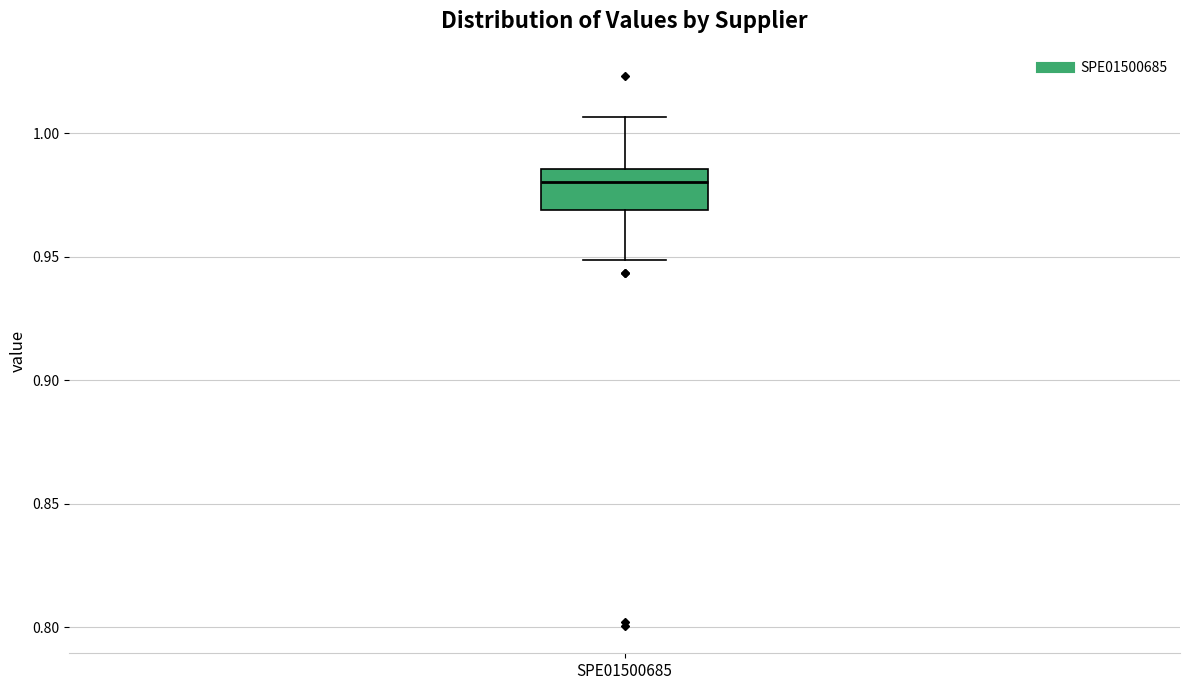

Where is the upper edge of the box for SPE01500685 on the y-axis? The values are not printed on the chart, so give them approximately, as read against the axis.

0.985